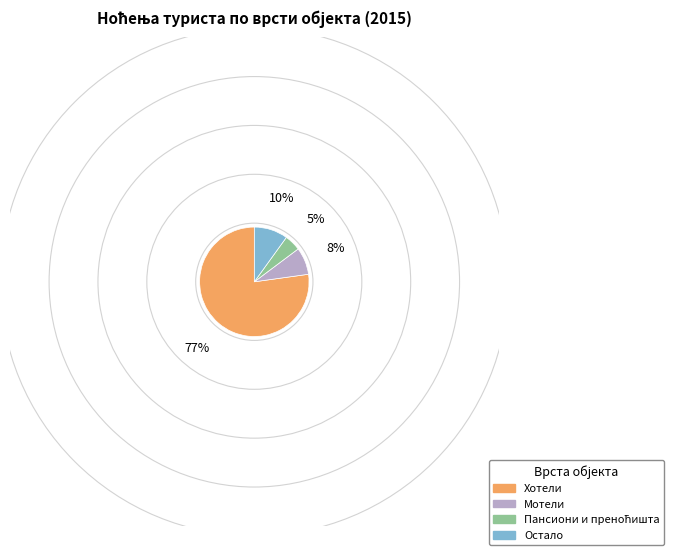

Does Мотели account for over 50% of the chart?

No